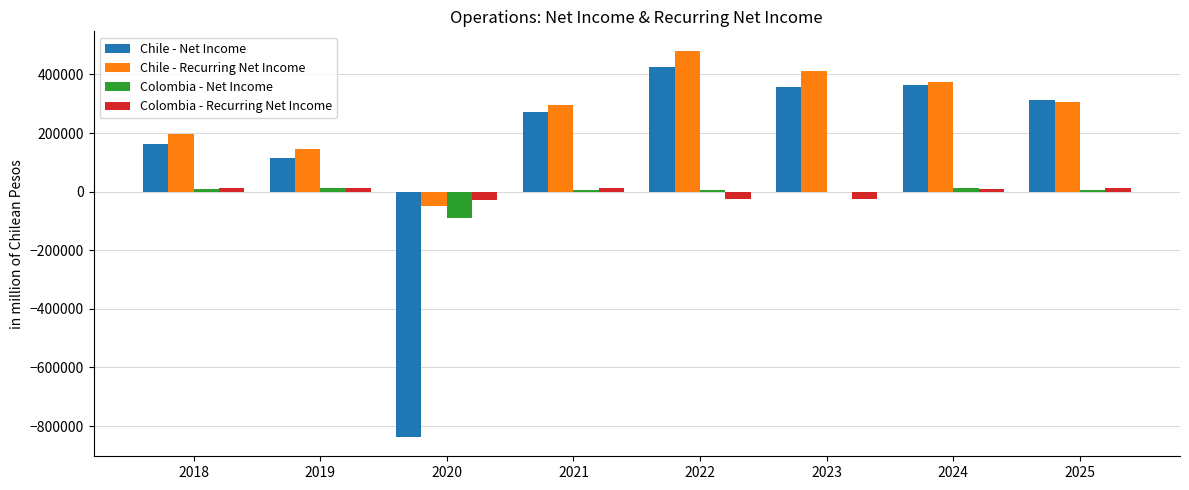

Between 2018 and 2022, which series saw the biggest shift?

Chile - Recurring Net Income